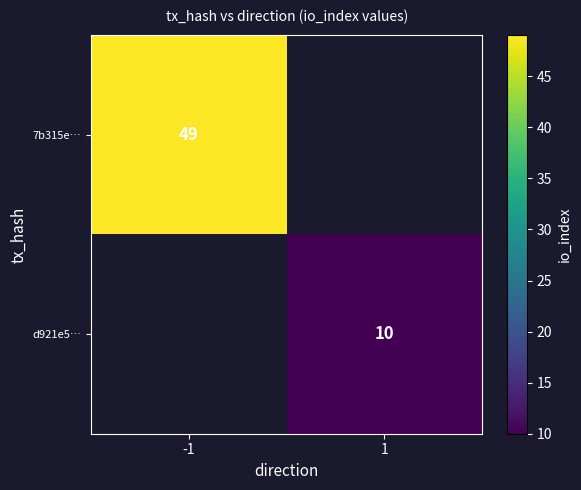

Which series has the largest range (max minus min)?

7b315e…